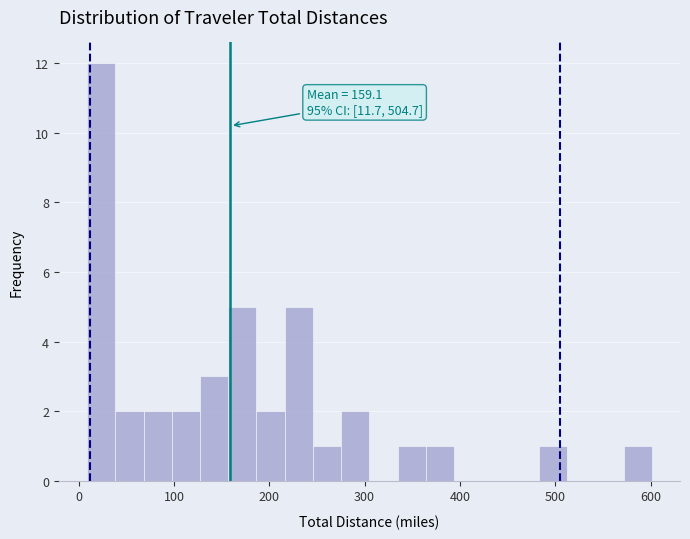

Read against the x-axis, roughly where is the centre of the tallest bar?

20